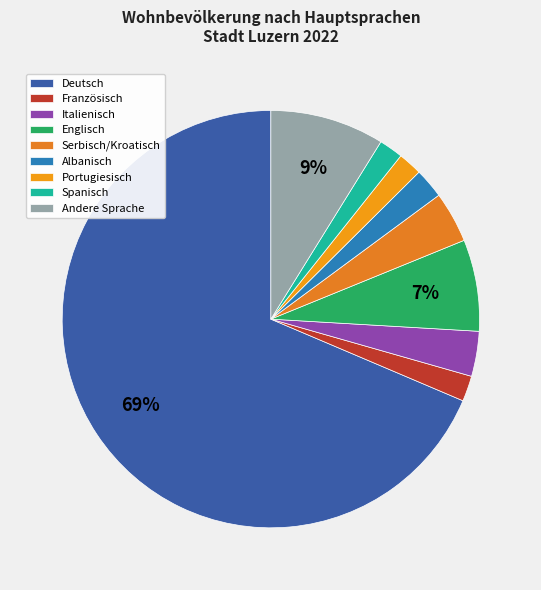

Count the number of slices in the pie.

9